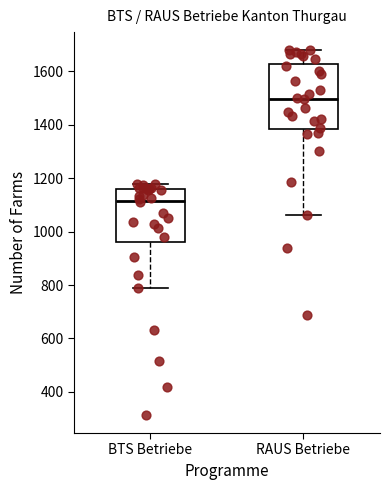

Where does the median line of the box for RAUS Betriebe sit on the y-axis? The values are not printed on the chart, so give them approximately, as read against the axis.

1500